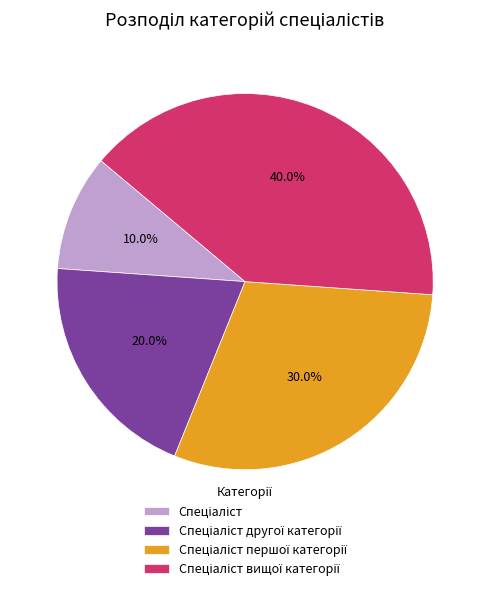

Does any single category account for the majority?

No